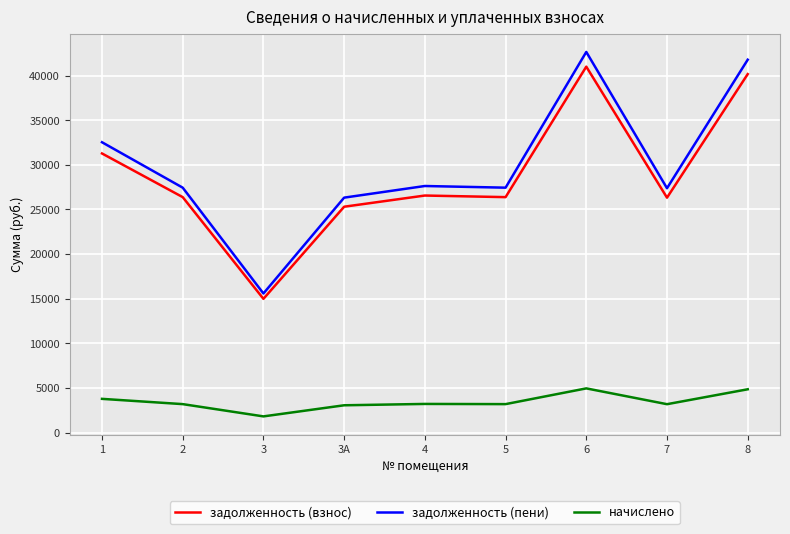

What is the difference between the highest and lowest values at 3?

13777.0